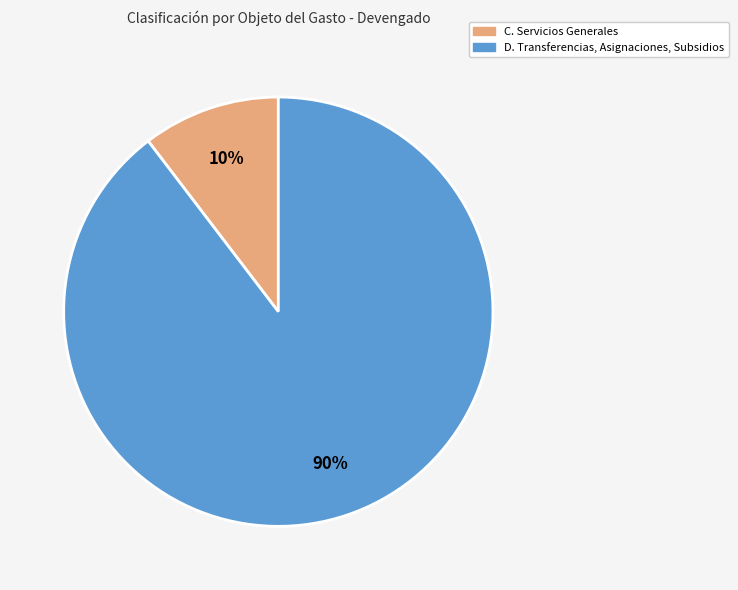

Count the number of slices in the pie.

2